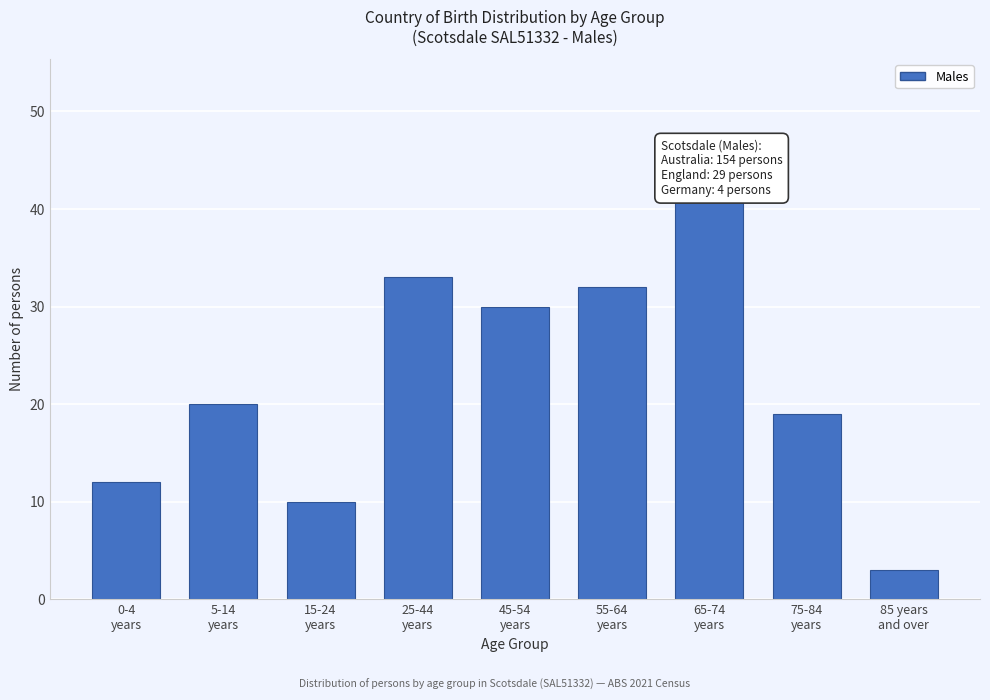

Reading left to right, extract all data points from this chart.

12	20	10	33	30	32	41	19	3